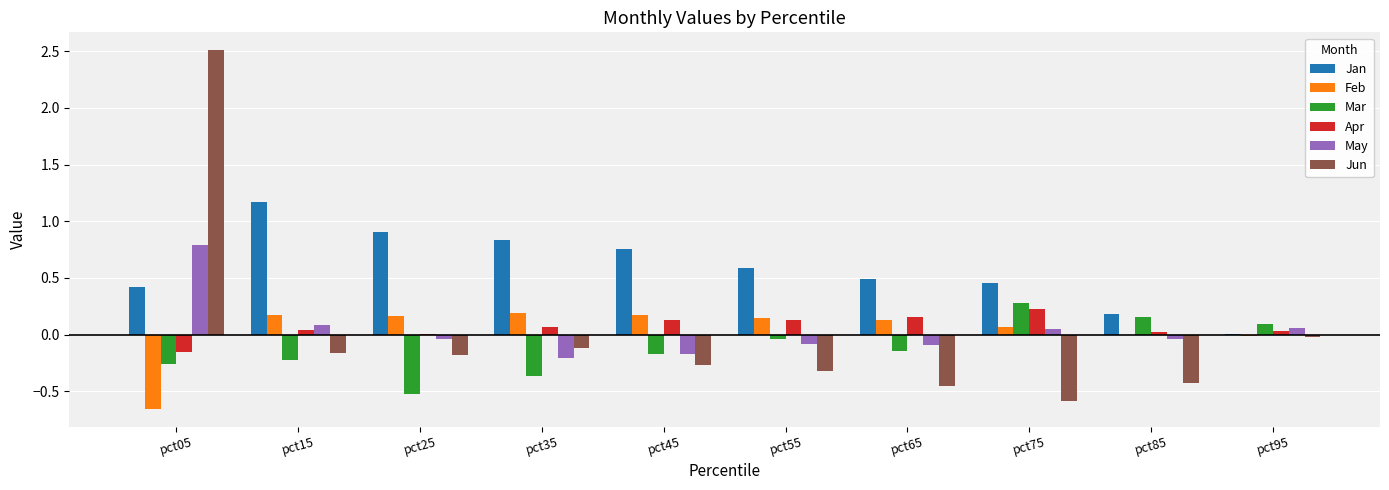

True or false: Apr has a value of 0.1 at pct75.

False